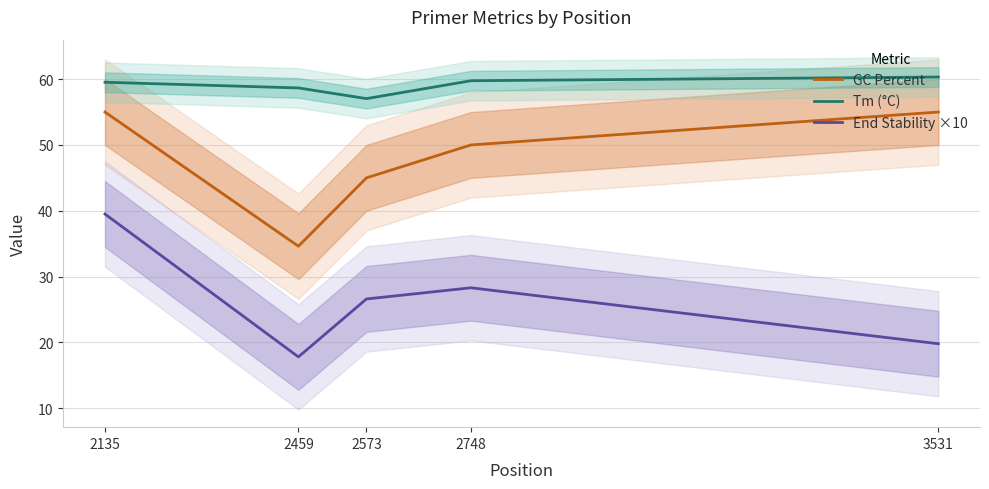

Rank the series by their average value, from lowest to highest.

End Stability ×10, GC Percent, Tm (°C)